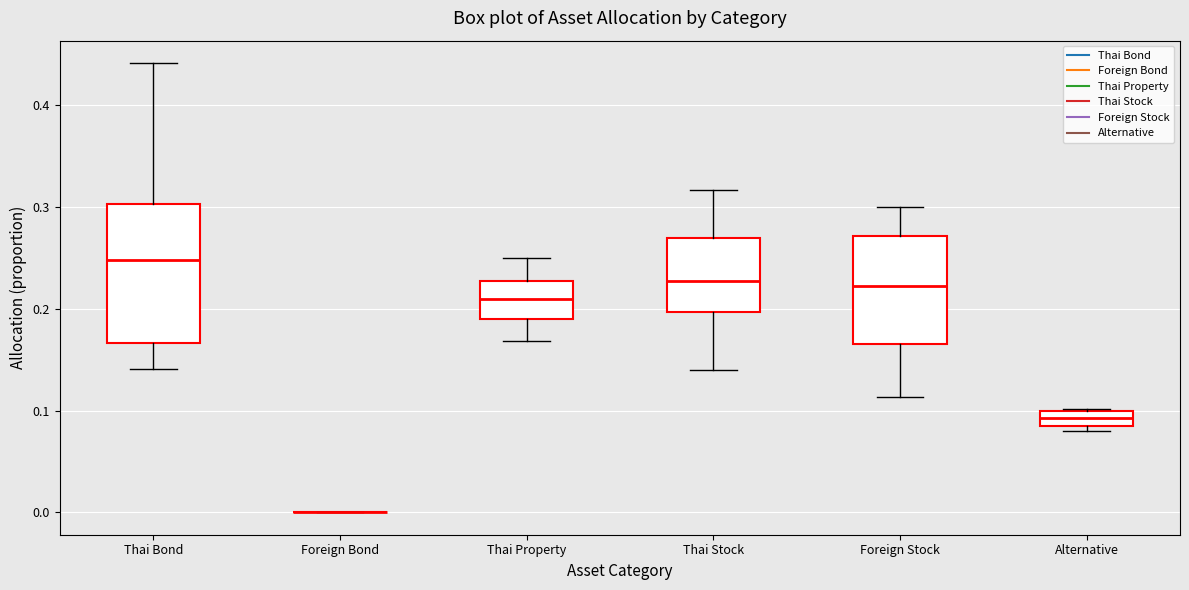

Where is the upper edge of the box for Alternative on the y-axis? The values are not printed on the chart, so give them approximately, as read against the axis.

0.10